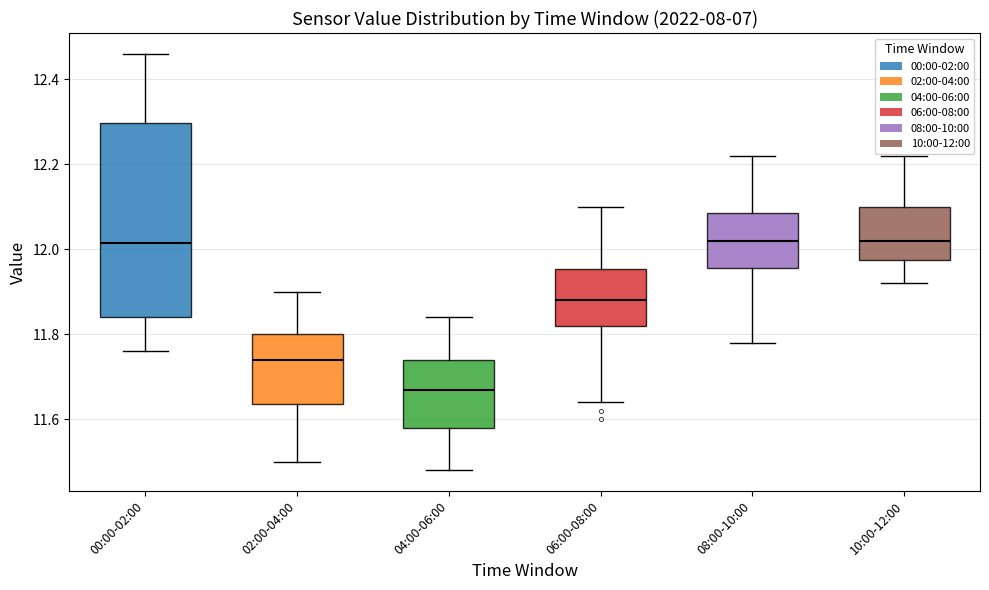

Which box is the tallest, from its lower edge to its upper edge?

00:00-02:00